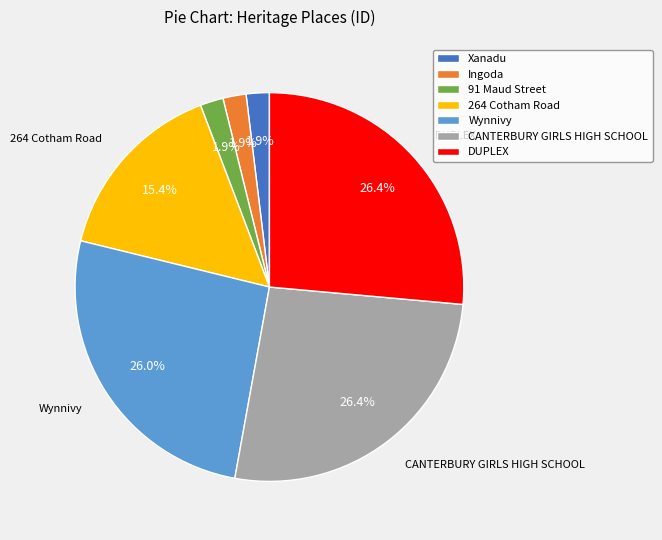

Does DUPLEX represent more than half of the total?

No